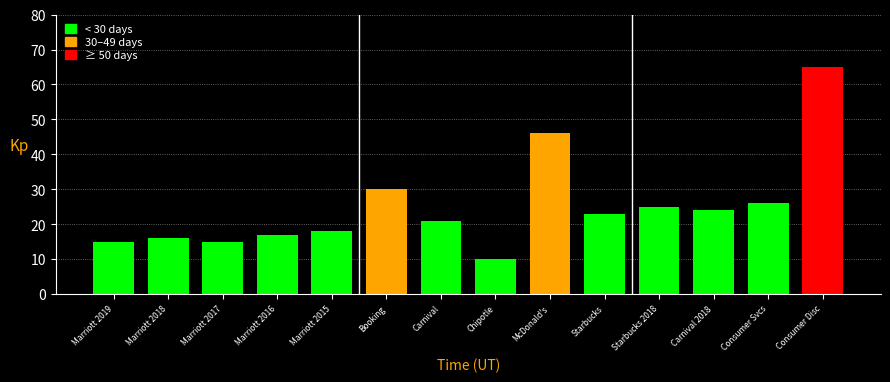

Reading right to left, transcribe all the data shown in this chart.

Consumer Disc=65	Consumer Svcs=26	Carnival 2018=24	Starbucks 2018=25	Starbucks=23	McDonald's=46	Chipotle=10	Carnival=21	Booking=30	Marriott 2015=18	Marriott 2016=17	Marriott 2017=15	Marriott 2018=16	Marriott 2019=15